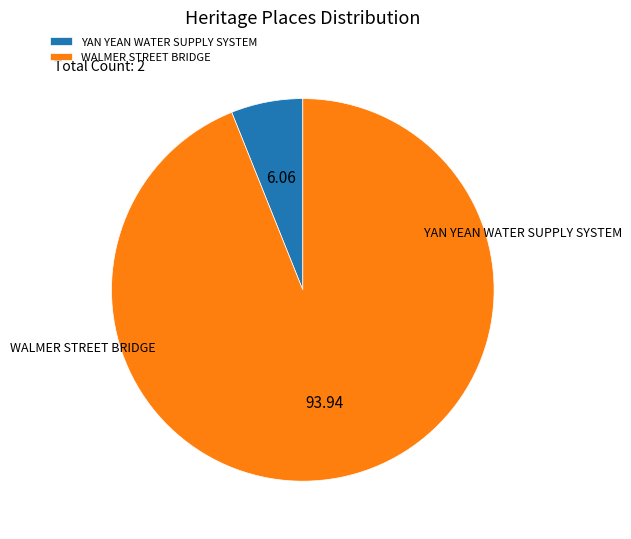

Approximately how many times larger is the value at YAN YEAN WATER SUPPLY SYSTEM compared to WALMER STREET BRIDGE?

0.1